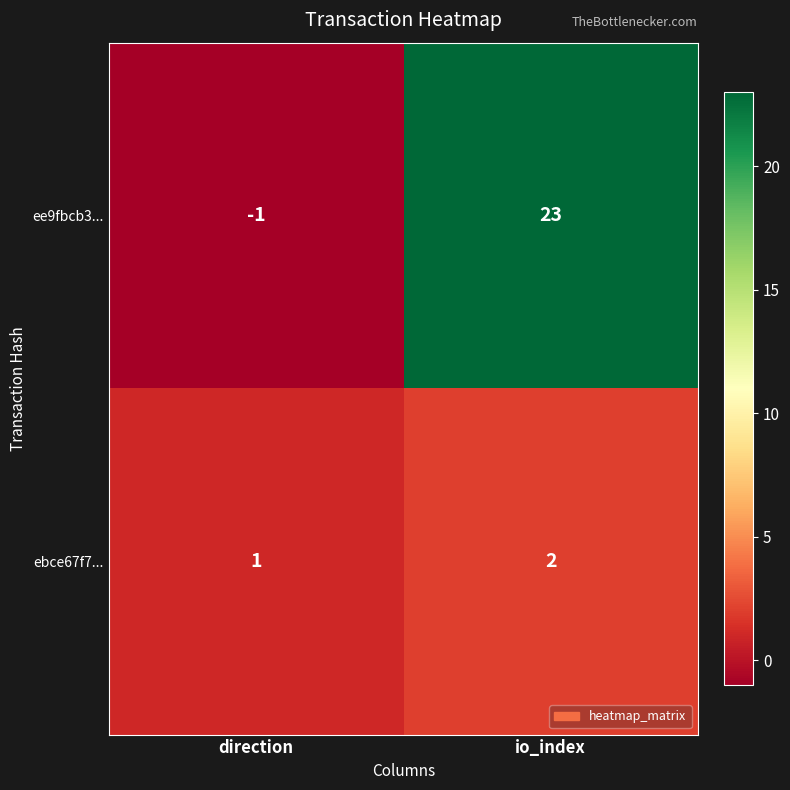

Is it true that ebce67f7... equals 1 at direction?

True